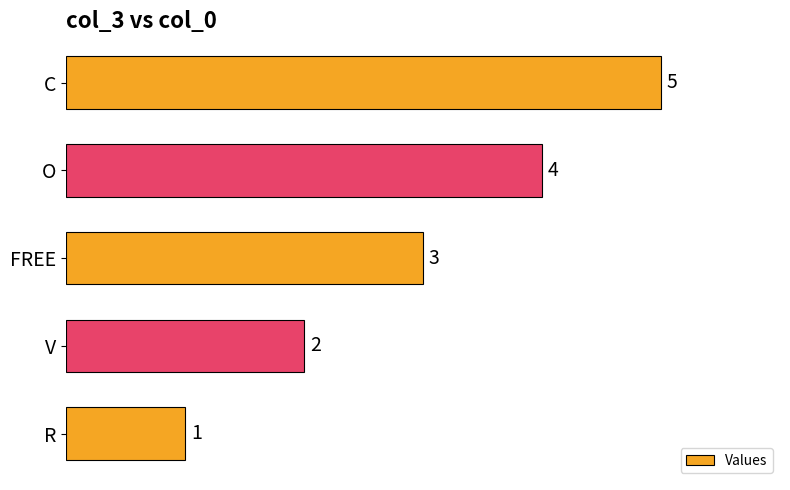

Count the values in the range 2 to 4.

3